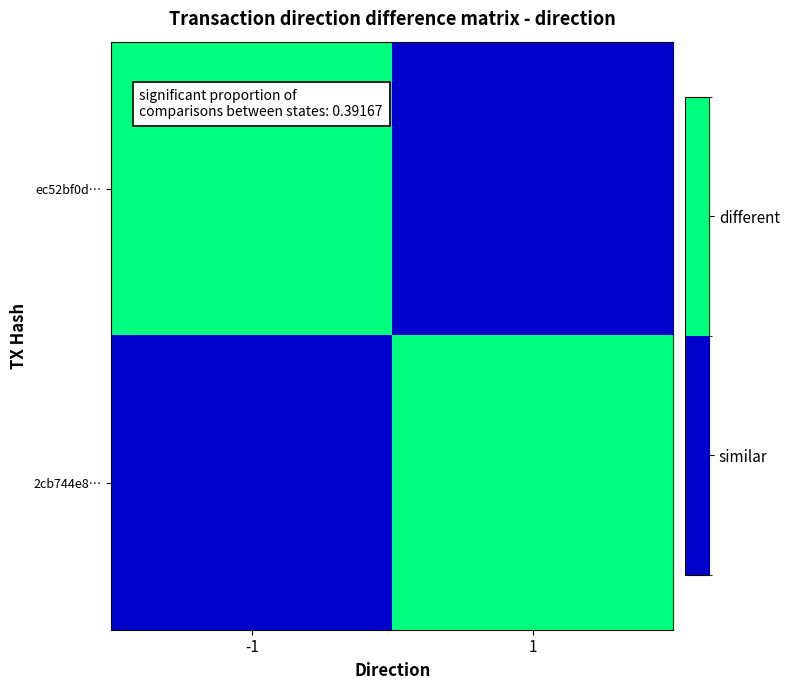

Rank the series by their maximum value, from highest to lowest.

ec52bf0d…, 2cb744e8…